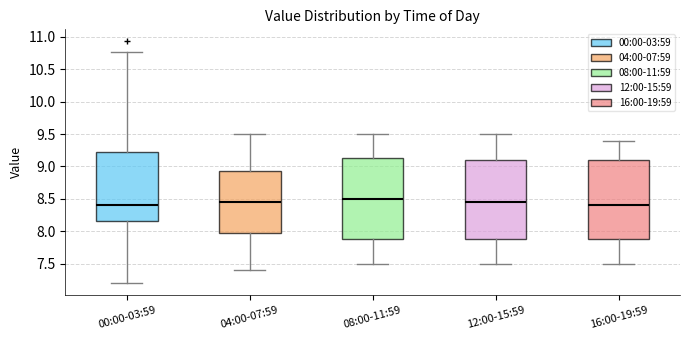

Which box has the highest median line?

08:00-11:59